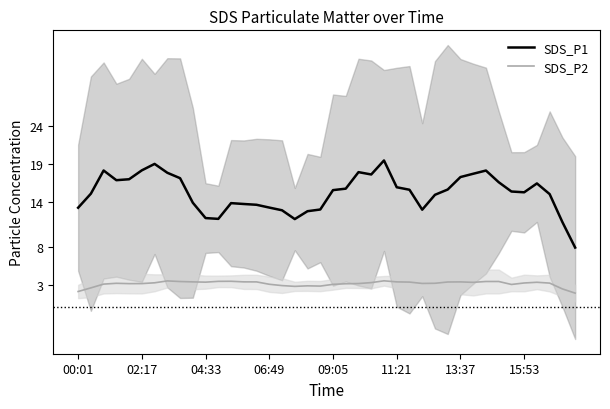

What is the value of the SDS_P2 point at the 16th from the left?

3.1